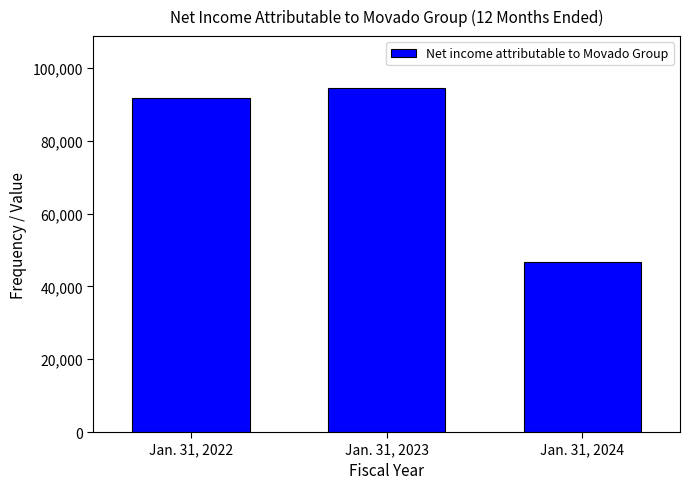

Reading left to right, what are all the values shown in this chart?

Jan. 31, 2022=91599	Jan. 31, 2023=94528	Jan. 31, 2024=46711